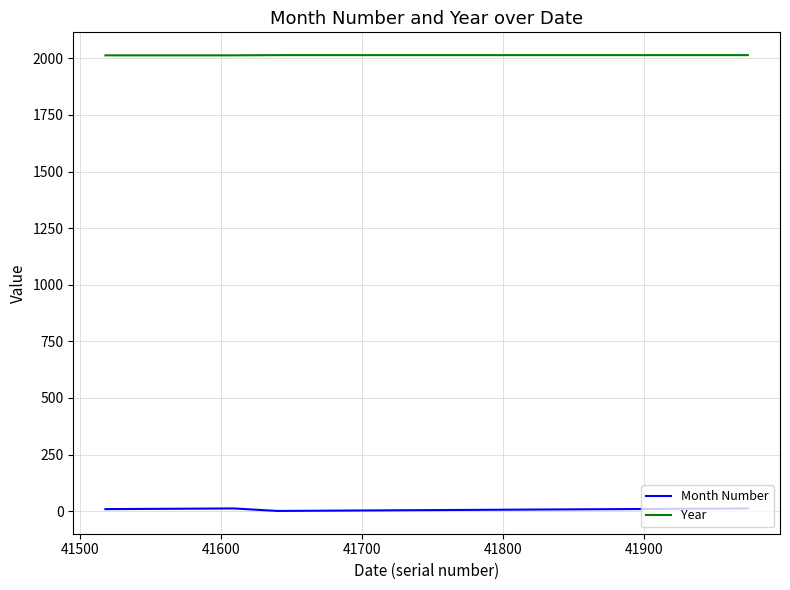

What is the lowest value of the Month Number series?

1